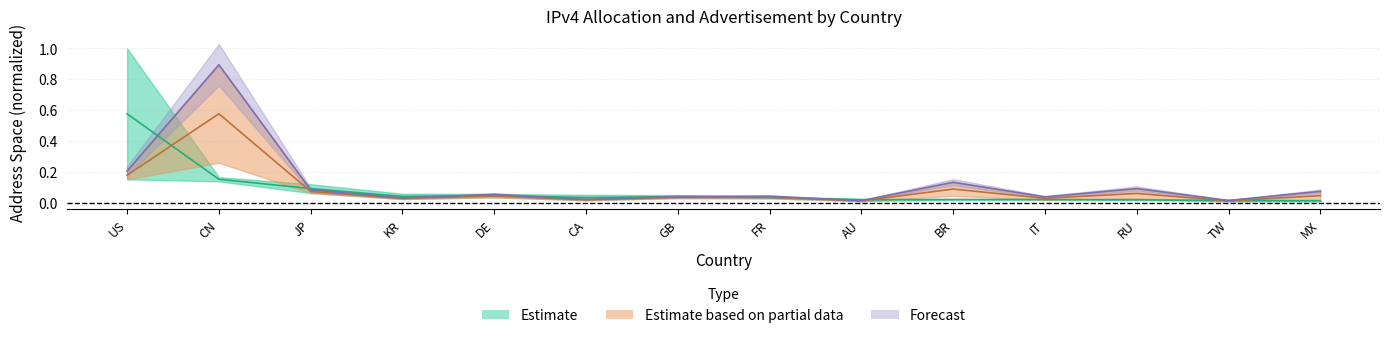

Count the number of categories in the chart.

14